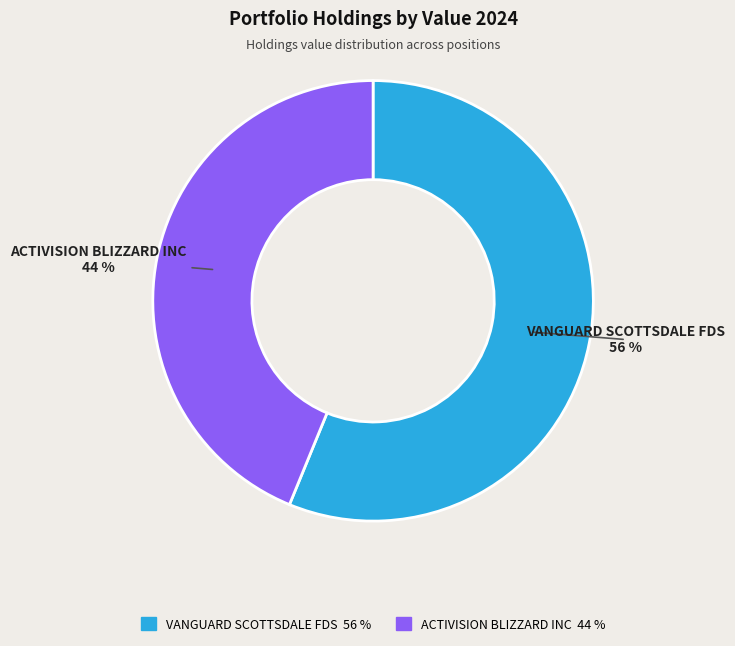

True or false: VANGUARD SCOTTSDALE FDS accounts for 49% of the total.

False